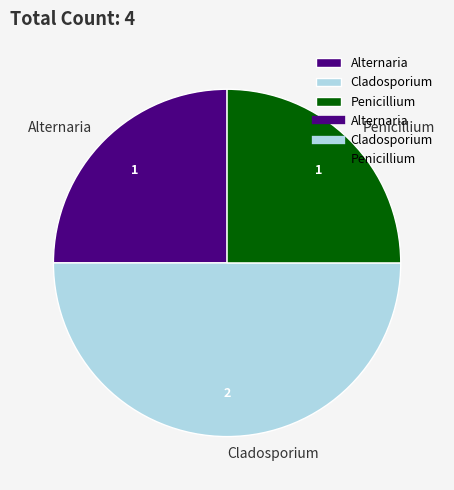

True or false: Cladosporium accounts for 50% of the total.

True